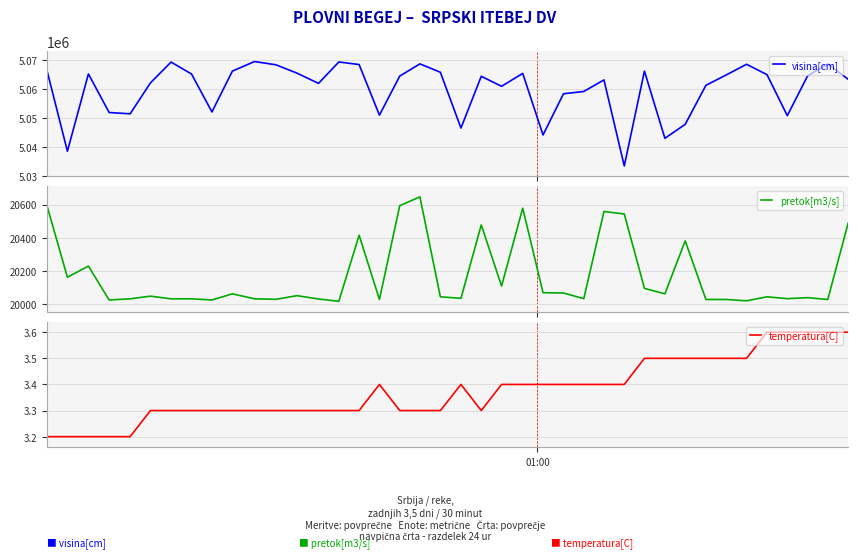

What is the highest value of the visina[cm] series?

5069600